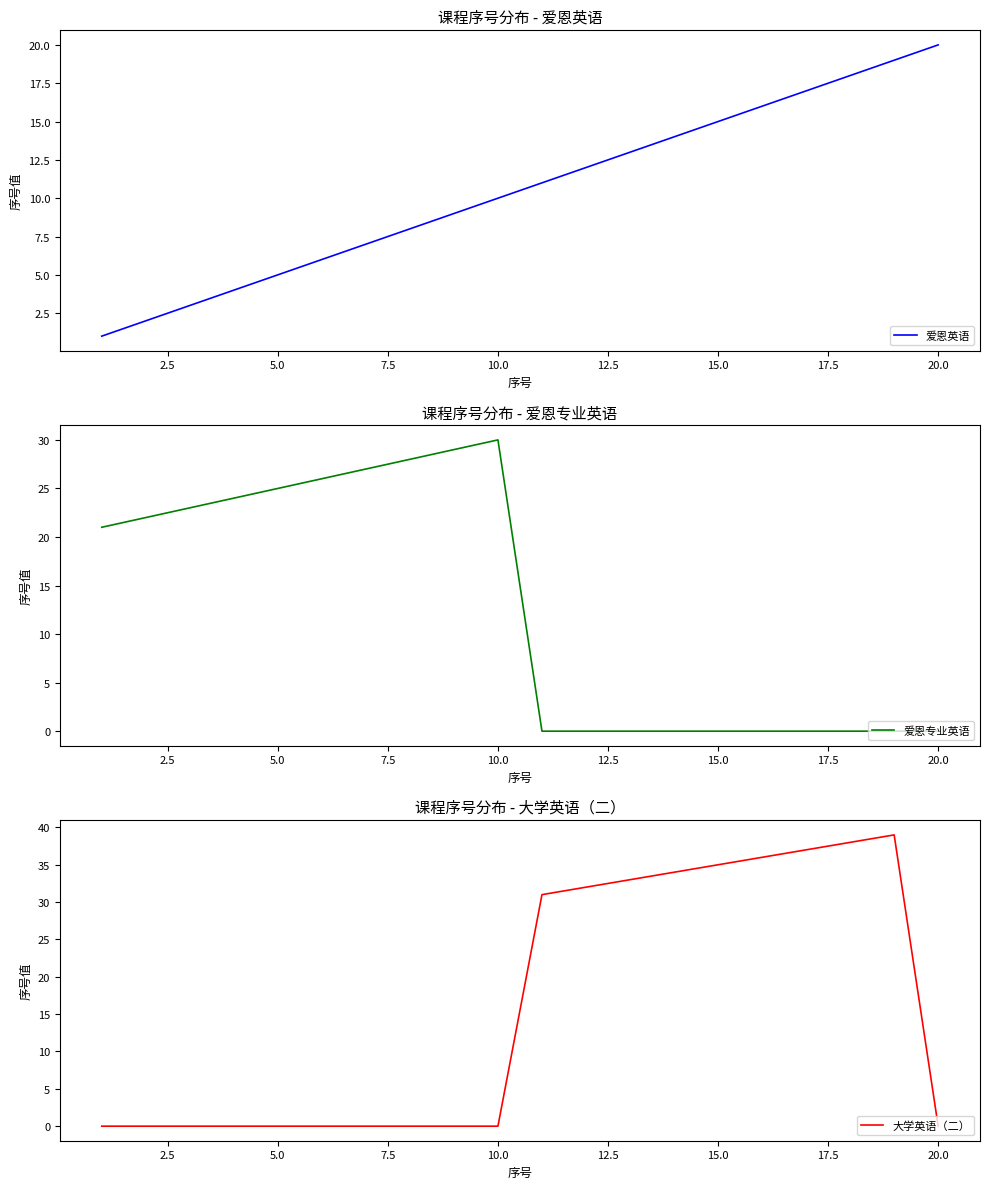

What is the difference between the second highest and second lowest values in the 爱恩英语 series?

17